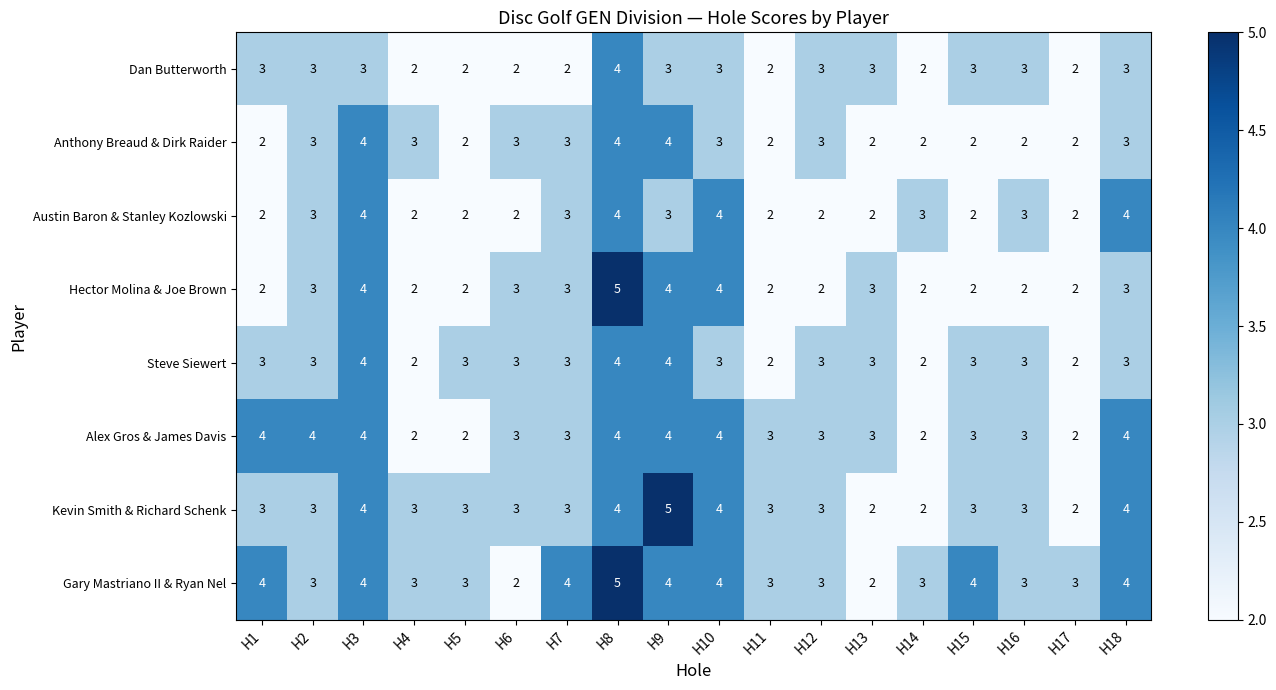

What is the average value of the Gary Mastriano II & Ryan Nel series?

3